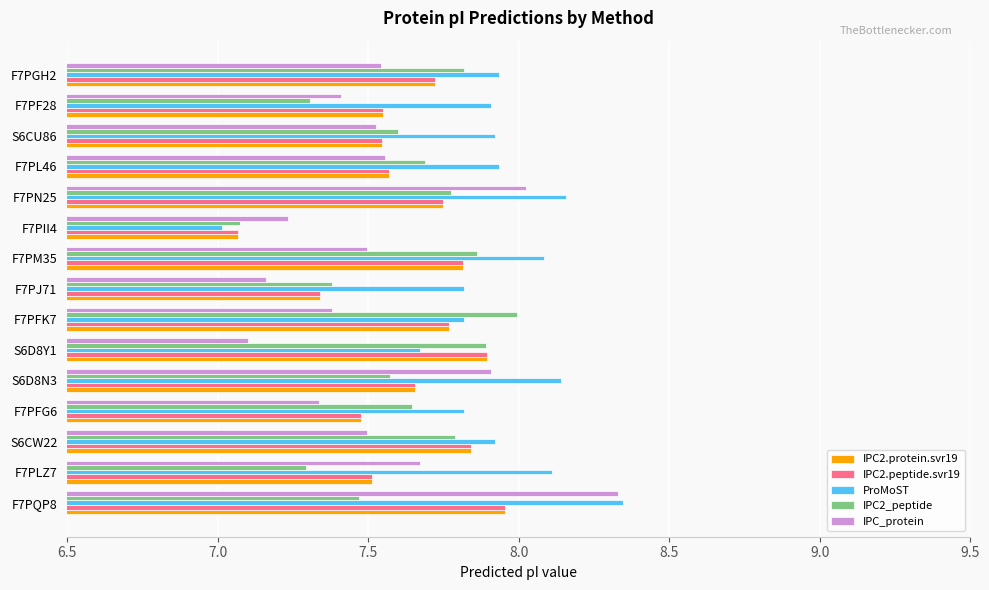

Between F7PFG6 and F7PJ71, which series saw the biggest shift?

IPC2_peptide